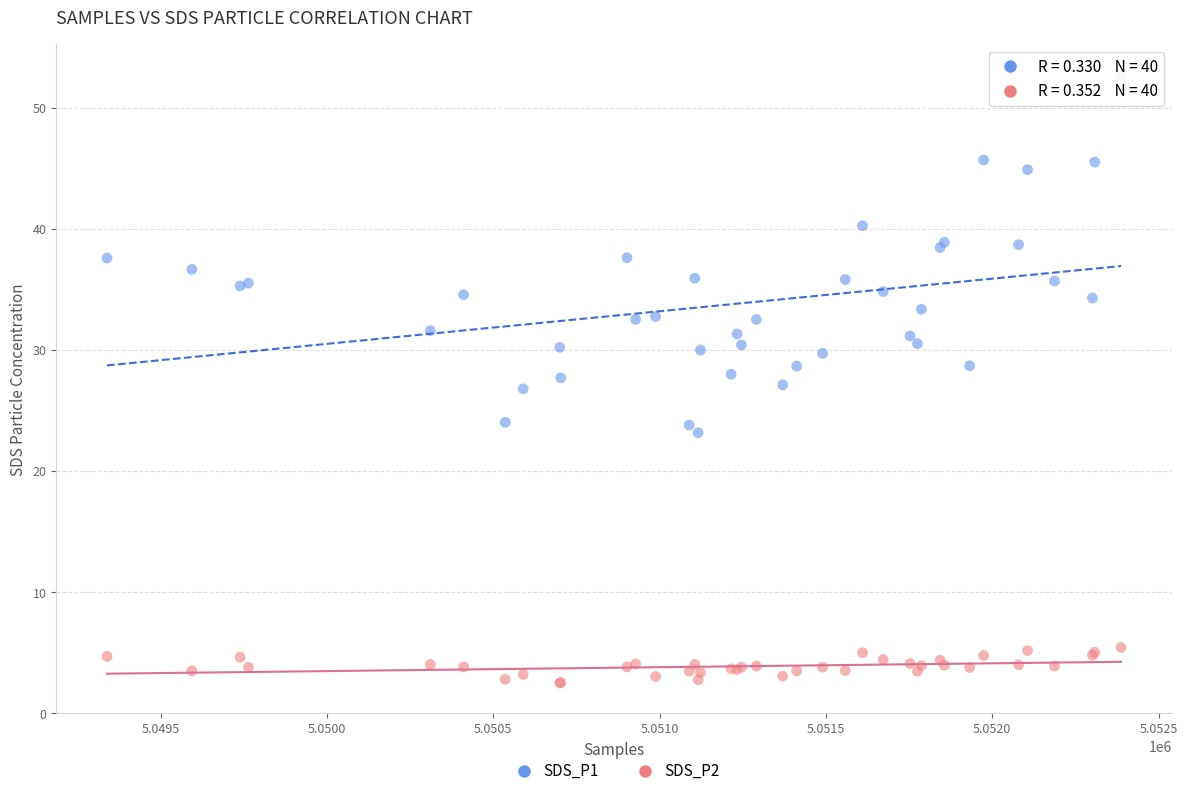

What is the X range (max minus min) for the scatter plot?

3048.0